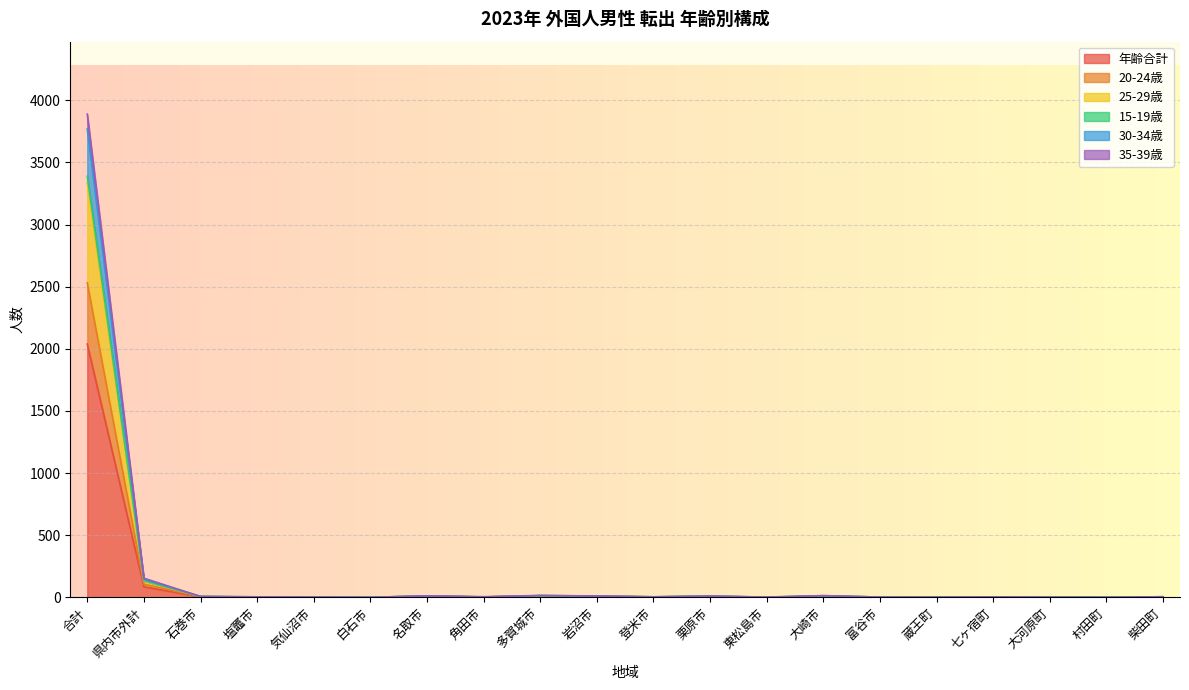

What is the sum of the 年齢合計 values at 蔵王町 and 七ヶ宿町?

3